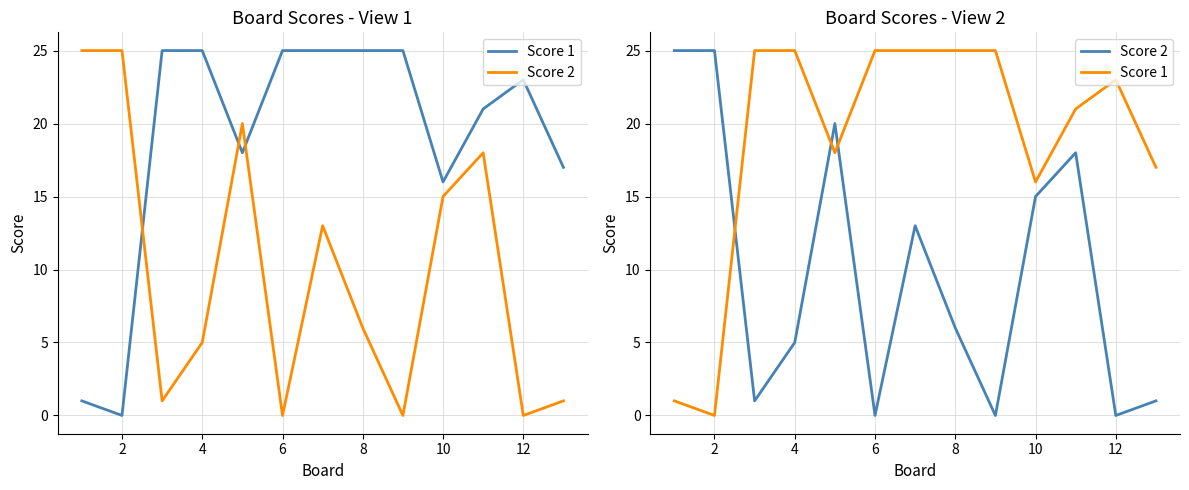

Does the chart display data point markers on the line(s)?

No